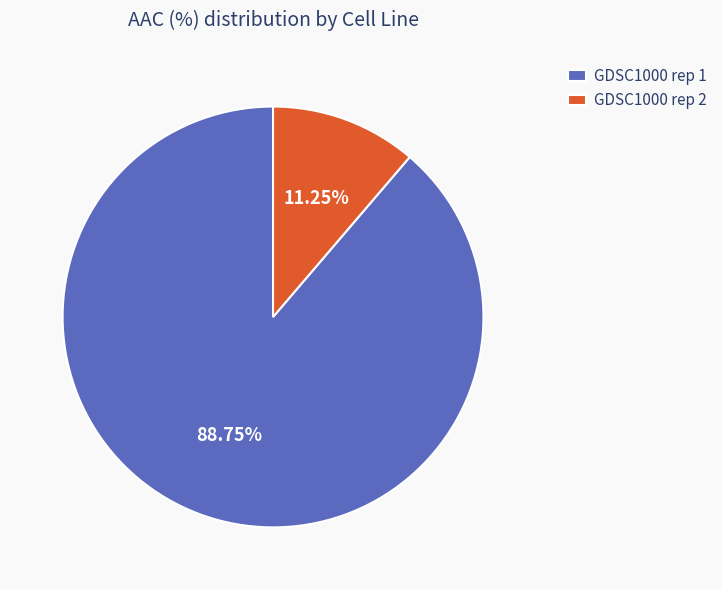

Is there a majority slice in this chart?

Yes